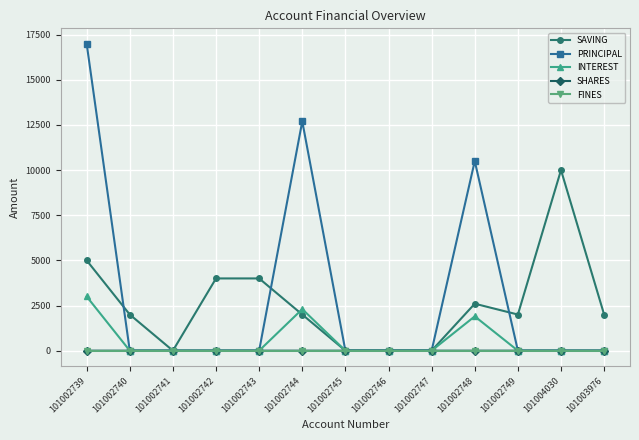

How many categories are shown in the chart?

13